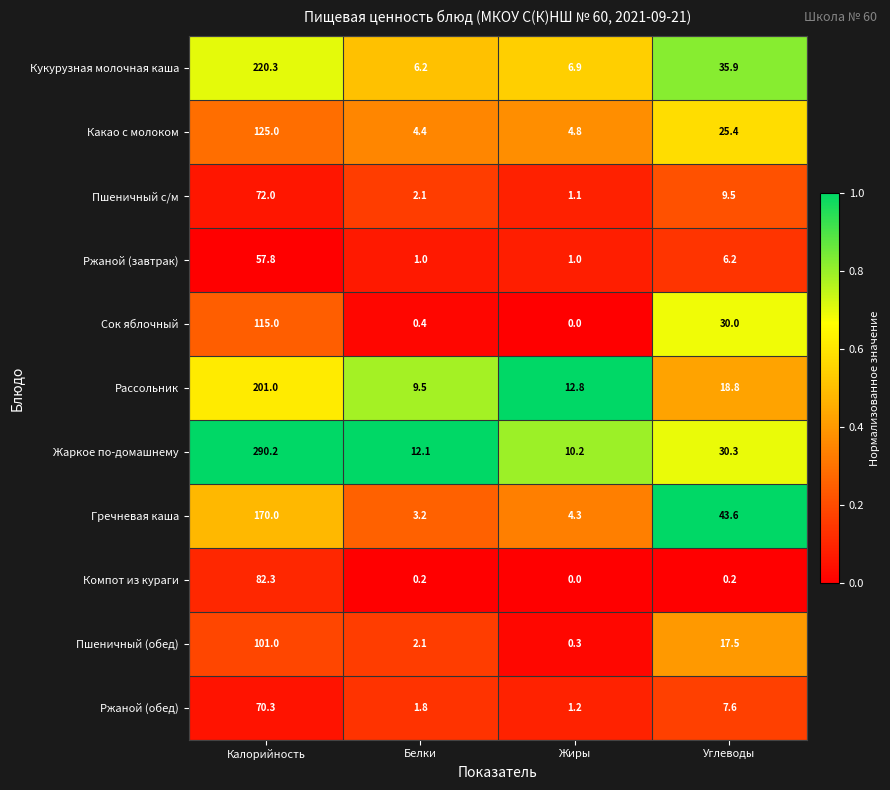

The value of Ржаной (завтрак) at Жиры is 1.0. True or false?

True